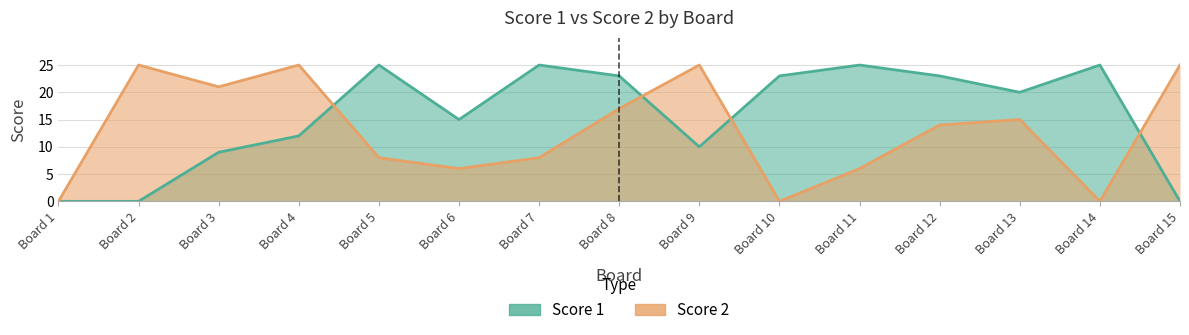

Reading right to left, what are all the values shown in this chart?

Score 1: 0	25	20	23	25	23	10	23	25	15	25	12	9	0	0
Score 2: 25	0	15	14	6	0	25	17	8	6	8	25	21	25	0